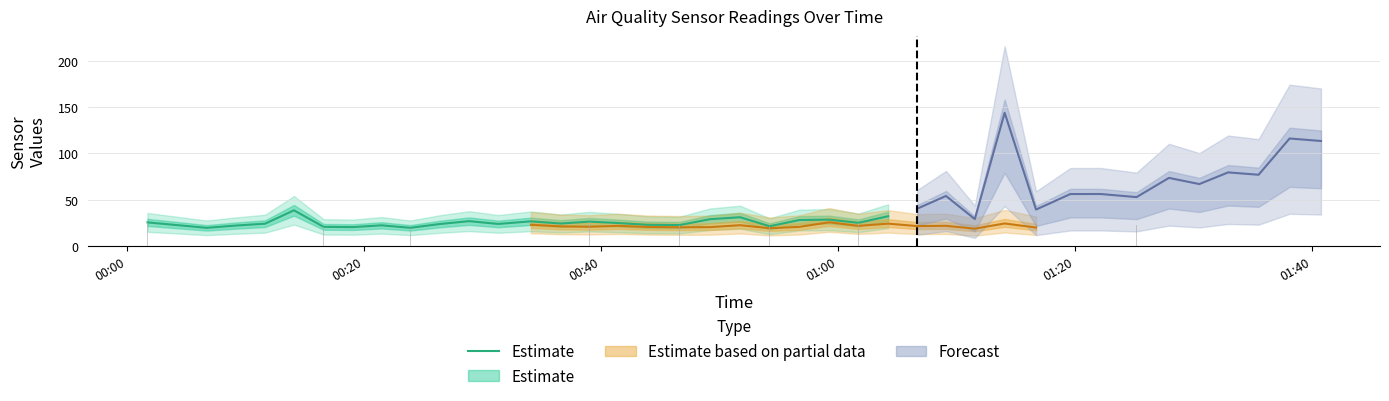

What is the sum of all values?

653.9